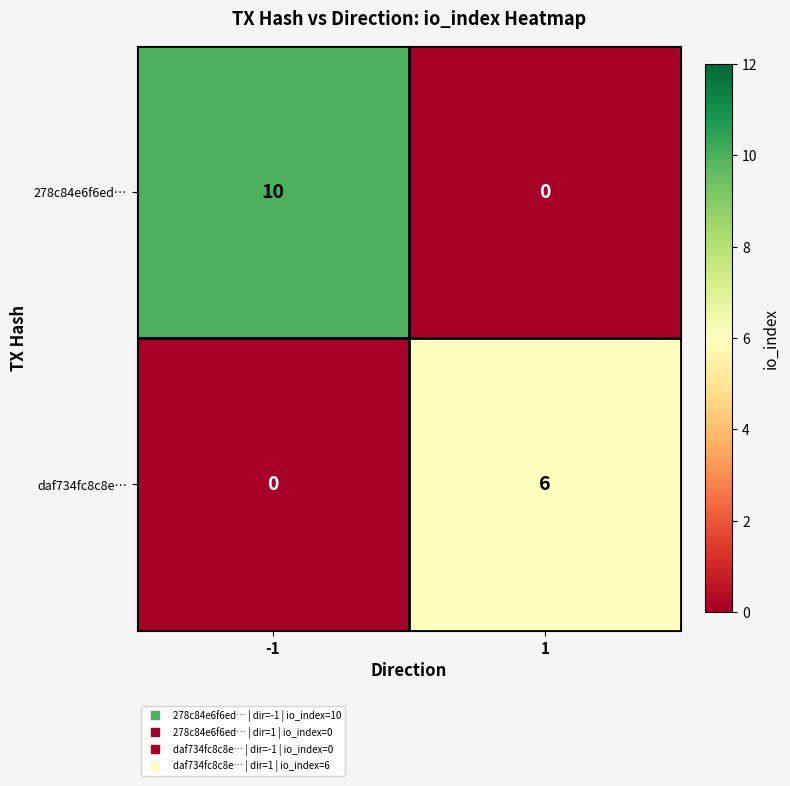

At how many categories does at least one series exceed 5?

2